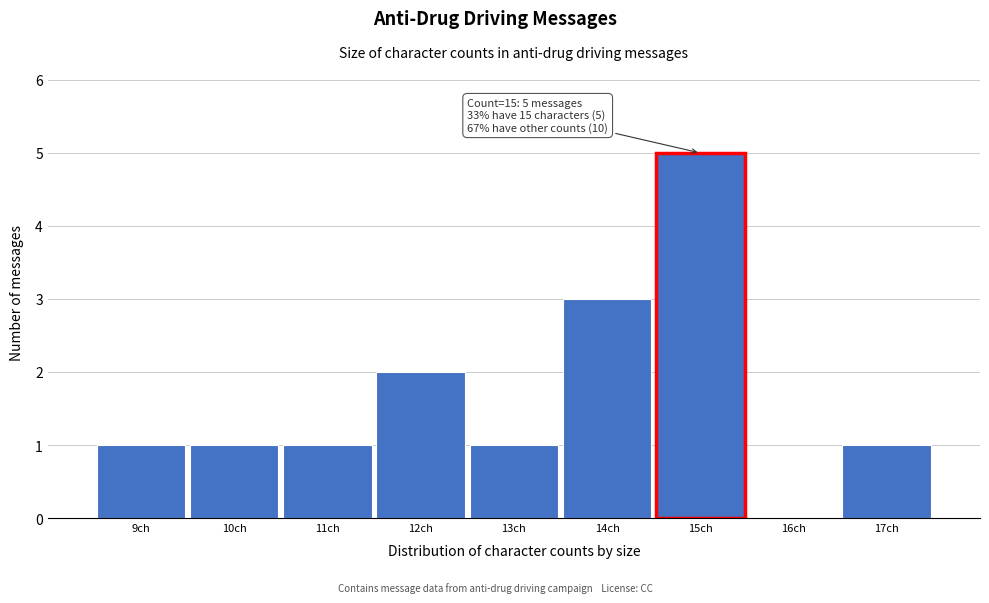

Which range on the x-axis has the tallest bar?

14.5 to 15.5